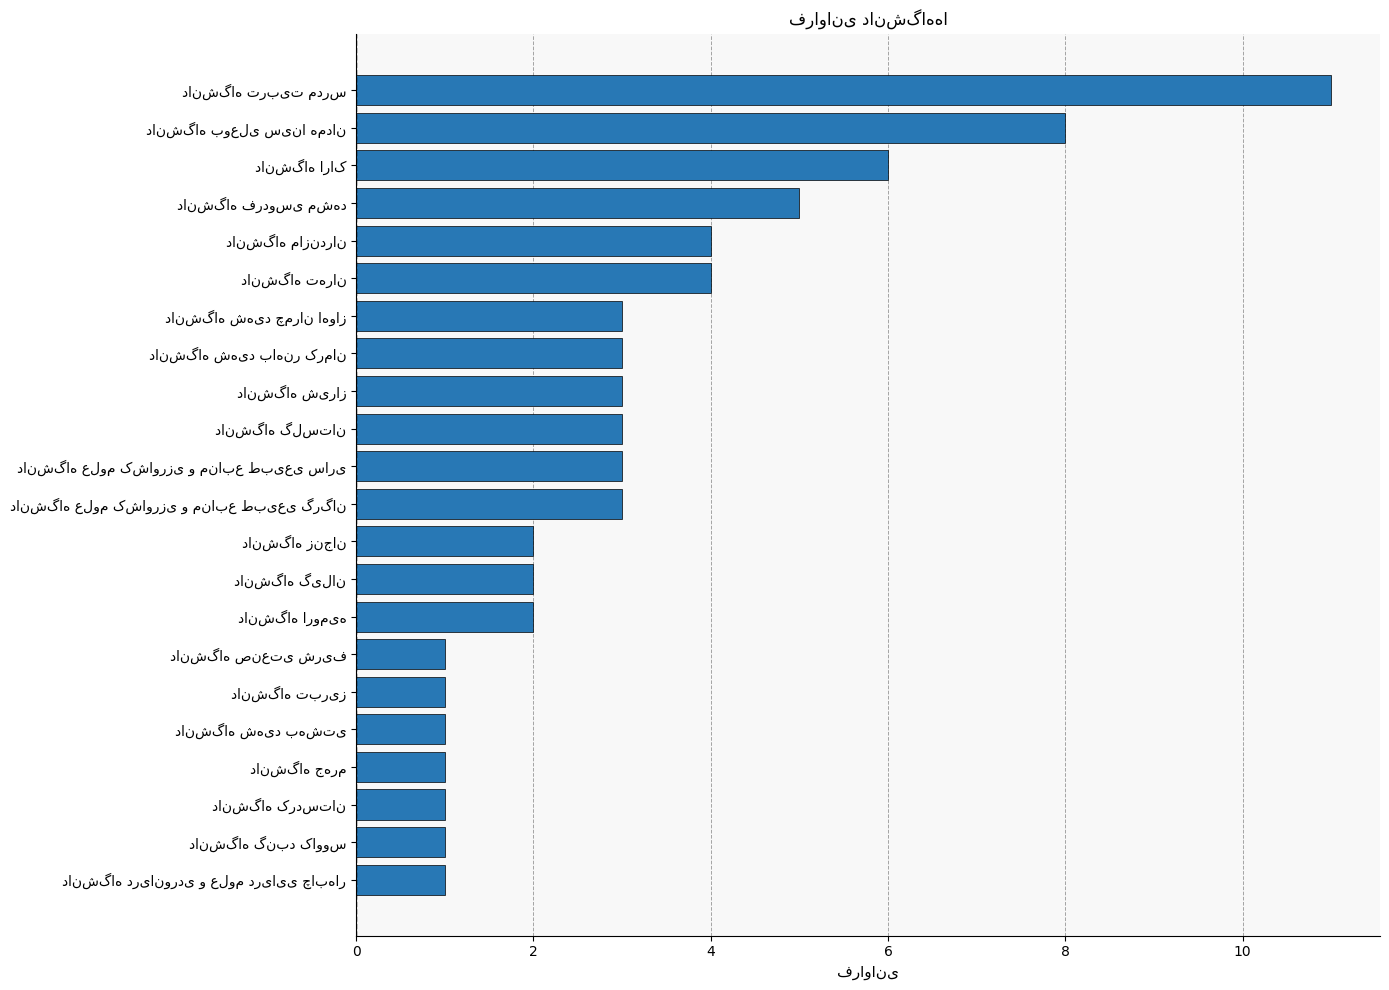

What is the maximum value shown in the chart?

11